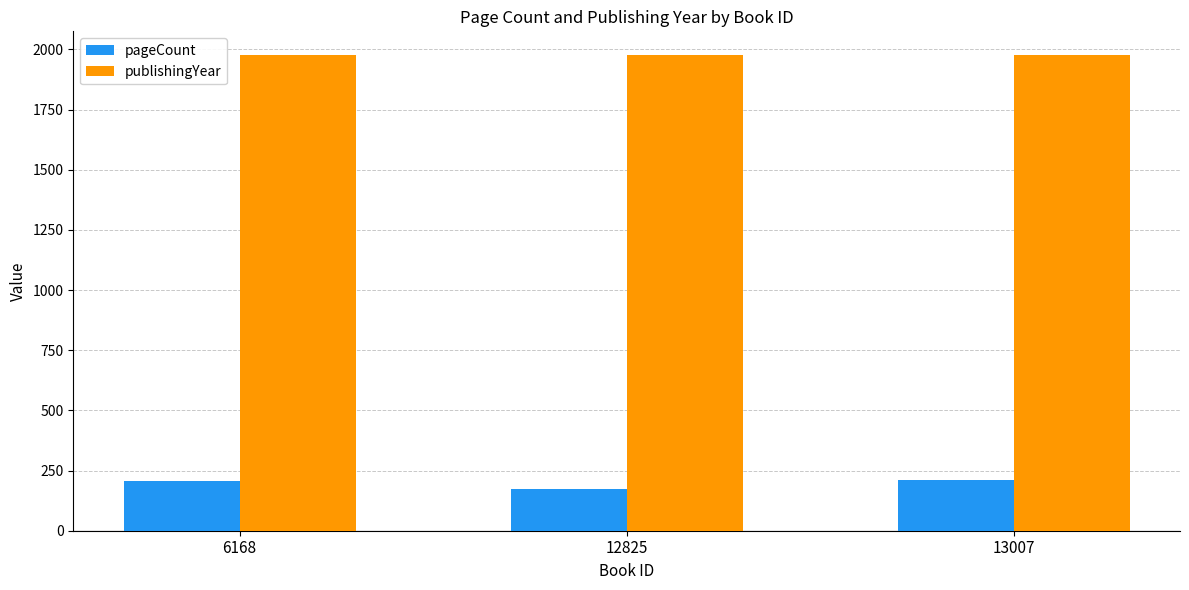

What is the value of the pageCount bar at the 2nd from the left?

172